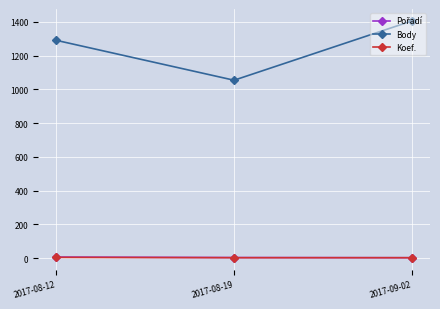

Which series has the largest total across all categories?

Body